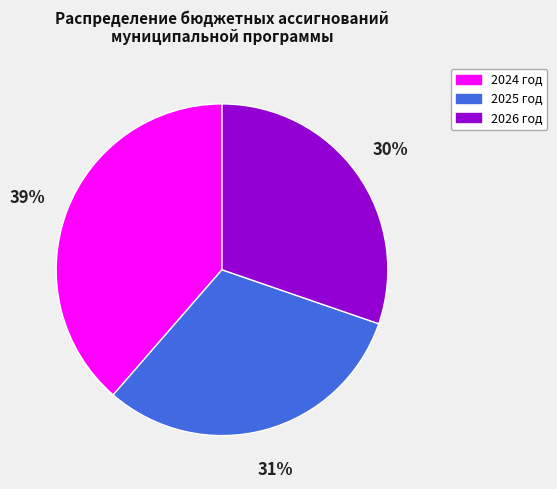

How many segments does this pie chart have?

3